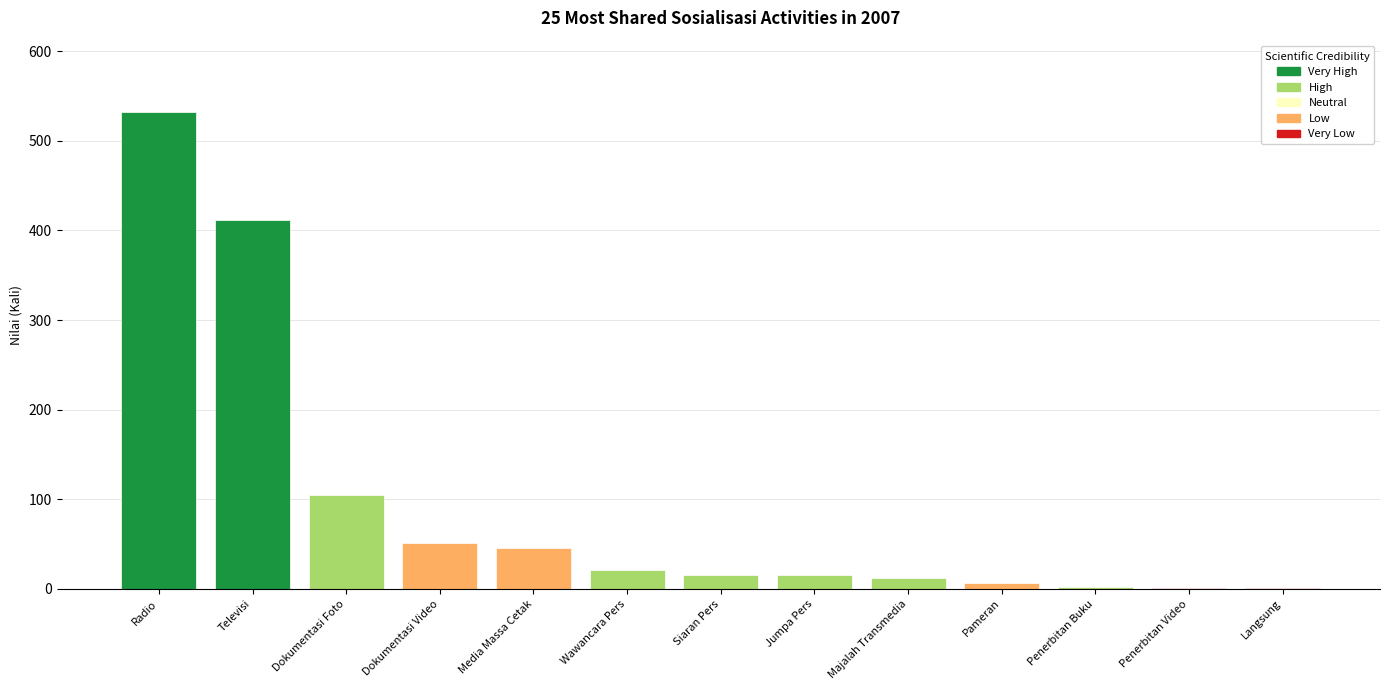

What is the ratio of the value at Wawancara Pers to the value at Dokumentasi Video?

0.4